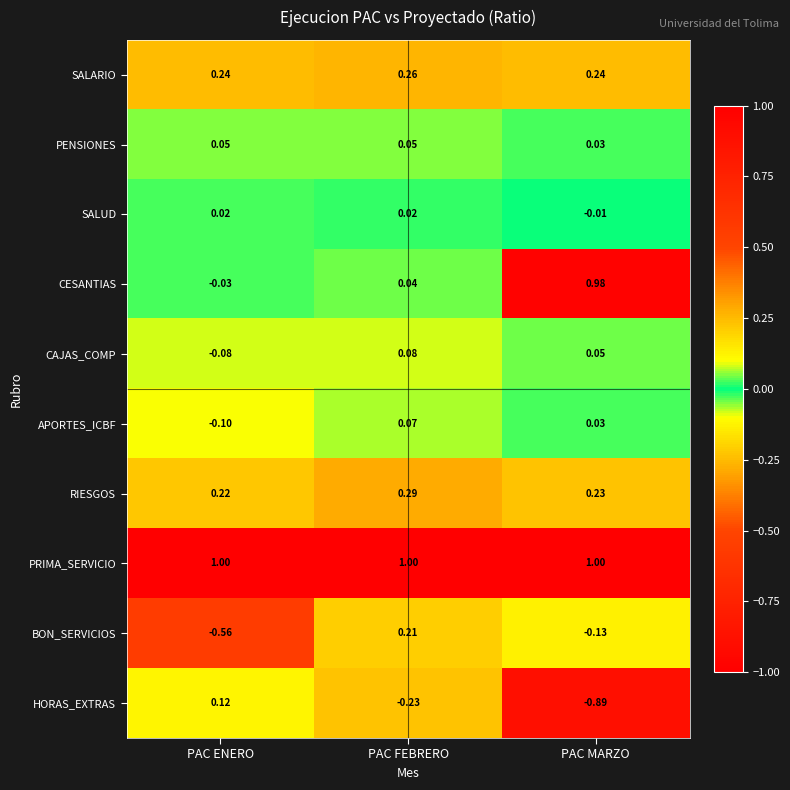

Which label corresponds to the smallest value in the chart?

PAC MARZO